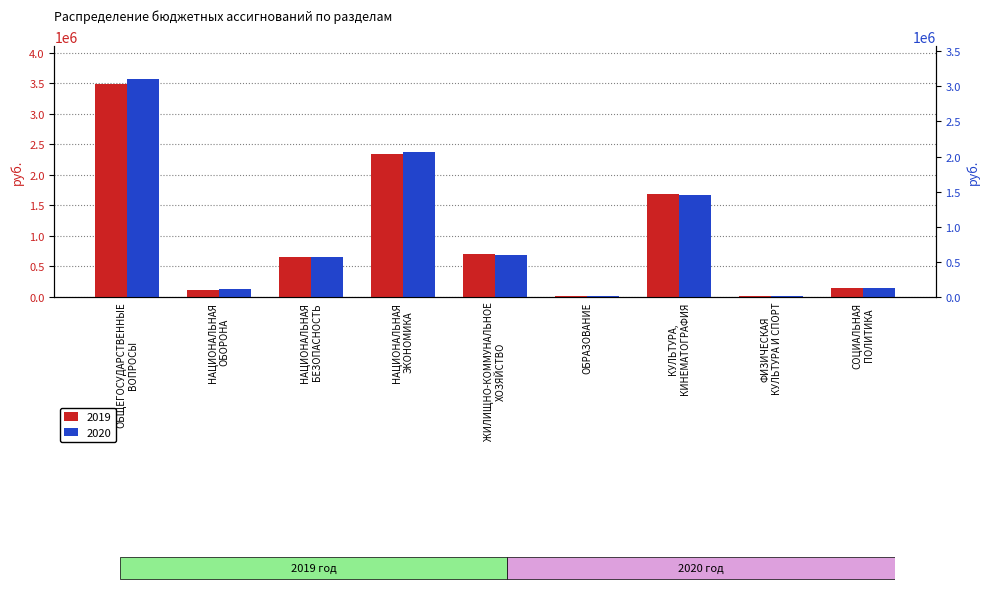

What is the sum of all 2020 values?

9225127.6